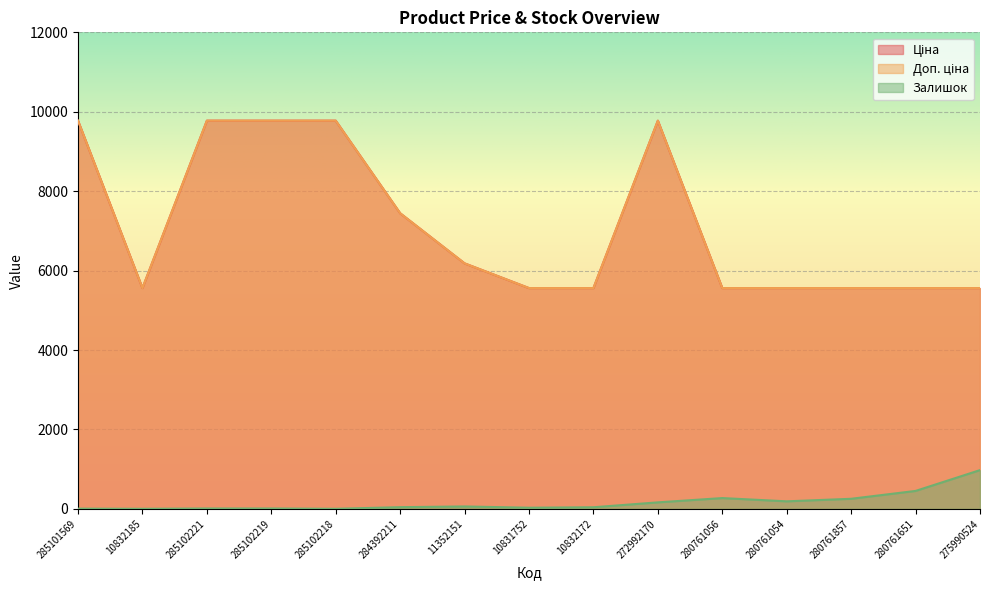

True or false: Доп. ціна has a value of 9775.5 at 272992170.

True